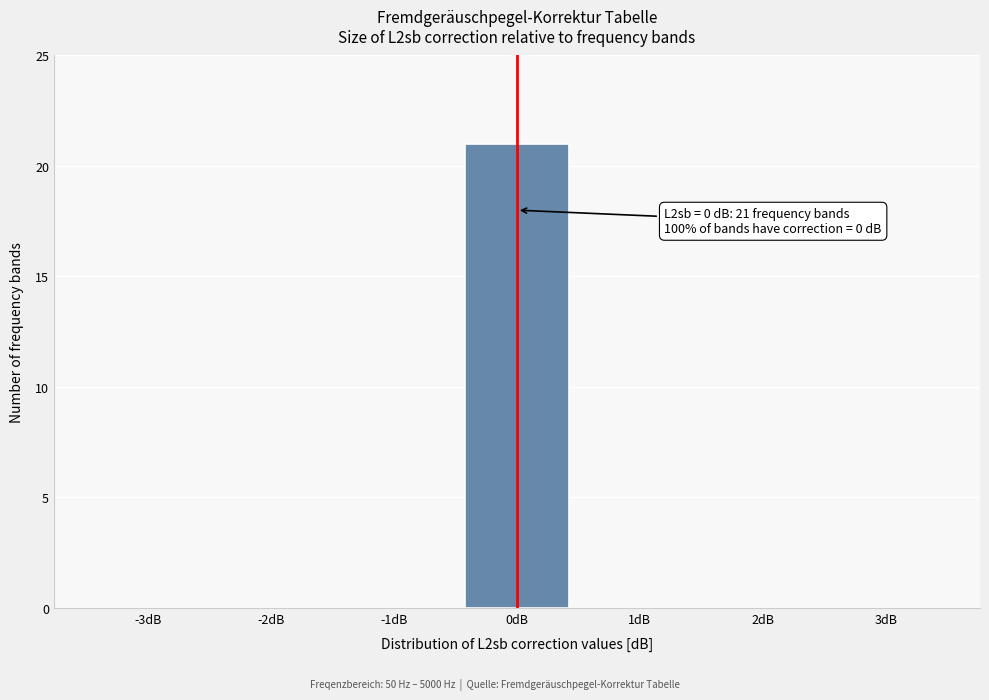

Reading left to right, transcribe all the data shown in this chart.

-3dB=0	-2dB=0	-1dB=0	0dB=21	1dB=0	2dB=0	3dB=0